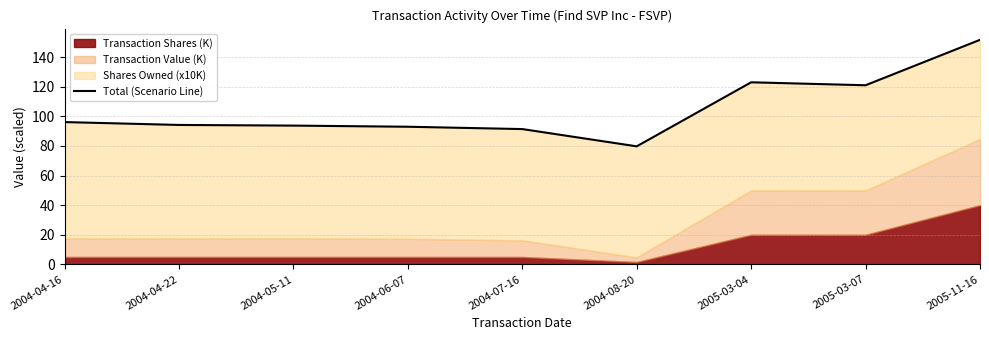

At which category does the data reach its first local valley?

2004-08-20